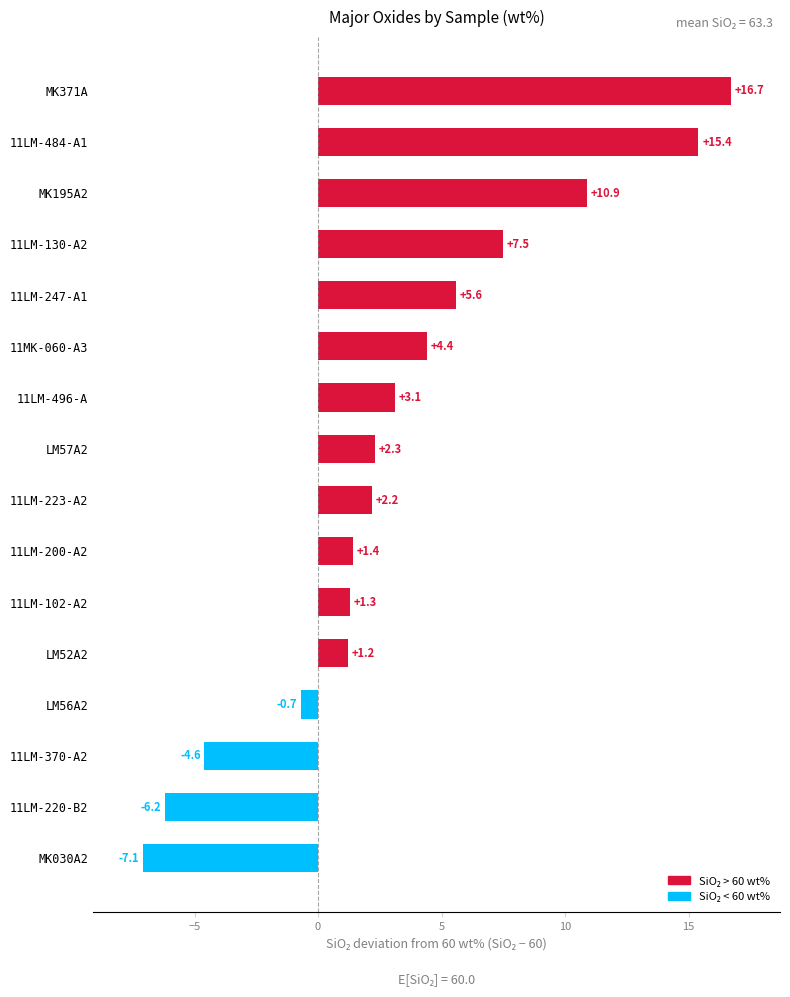

Rank the categories by value from lowest to highest.

MK030A2, 11LM-220-B2, 11LM-370-A2, LM56A2, LM52A2, 11LM-102-A2, 11LM-200-A2, 11LM-223-A2, LM57A2, 11LM-496-A, 11MK-060-A3, 11LM-247-A1, 11LM-130-A2, MK195A2, 11LM-484-A1, MK371A